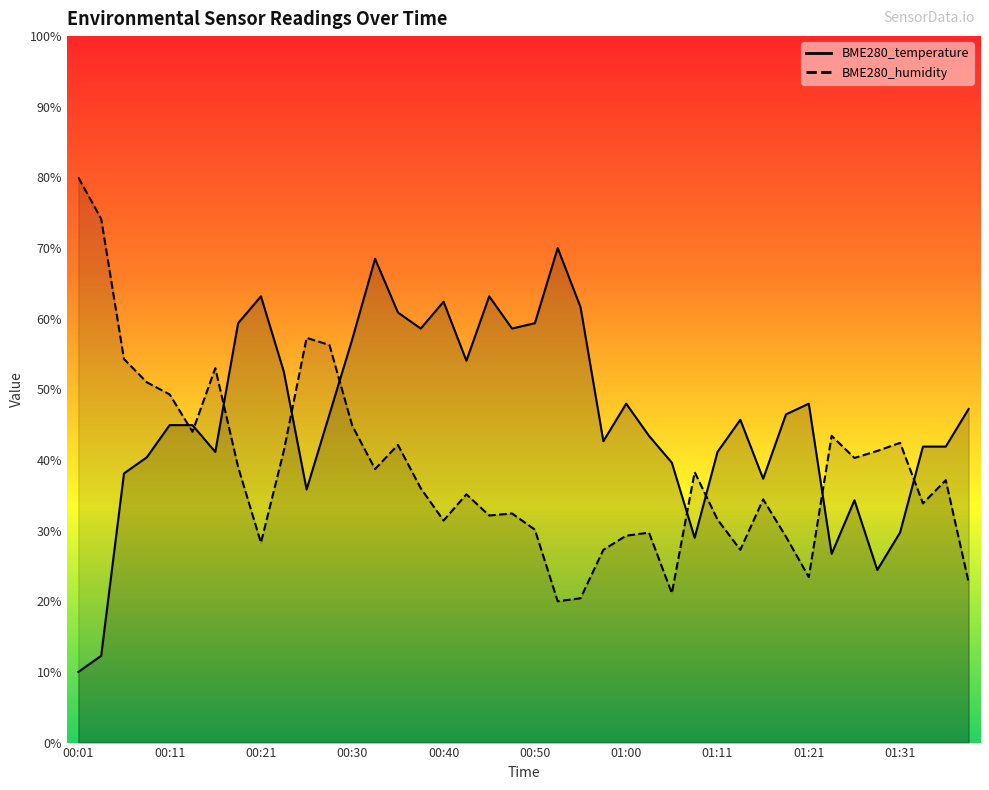

How many interior local valleys does the BME280_temperature series have?

10